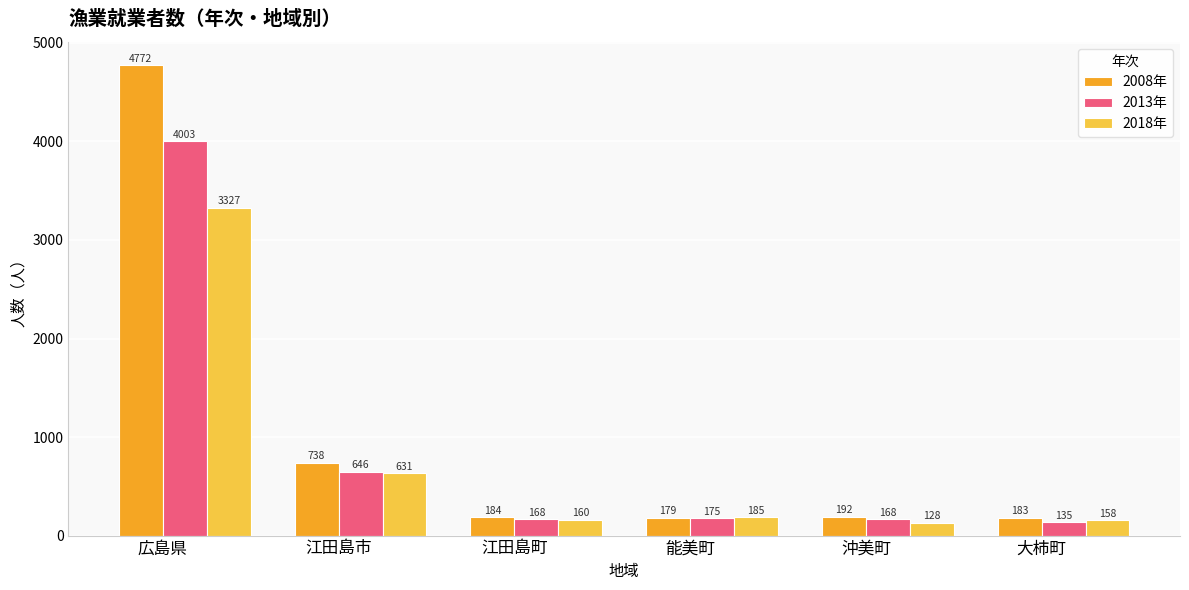

Which series changed the most between 沖美町 and 大柿町?

2013年